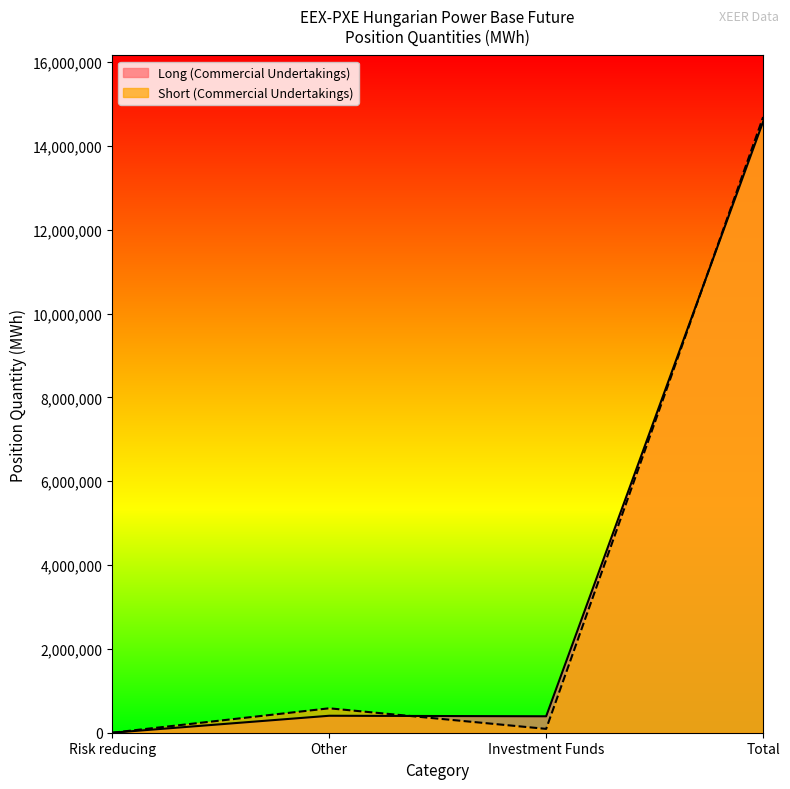

Where does the Short (Commercial Undertakings) series first go above 582506?

Total